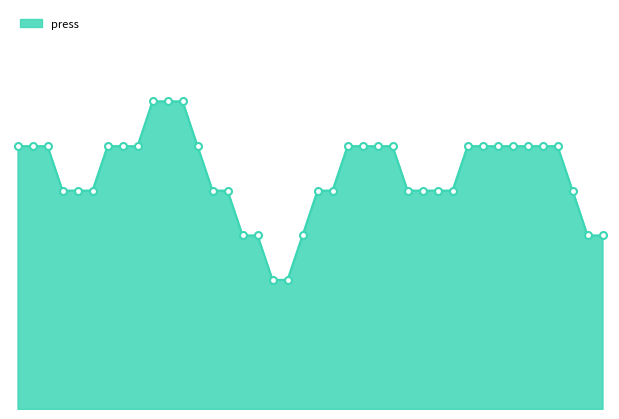

Does the chart have visible grid lines?

No